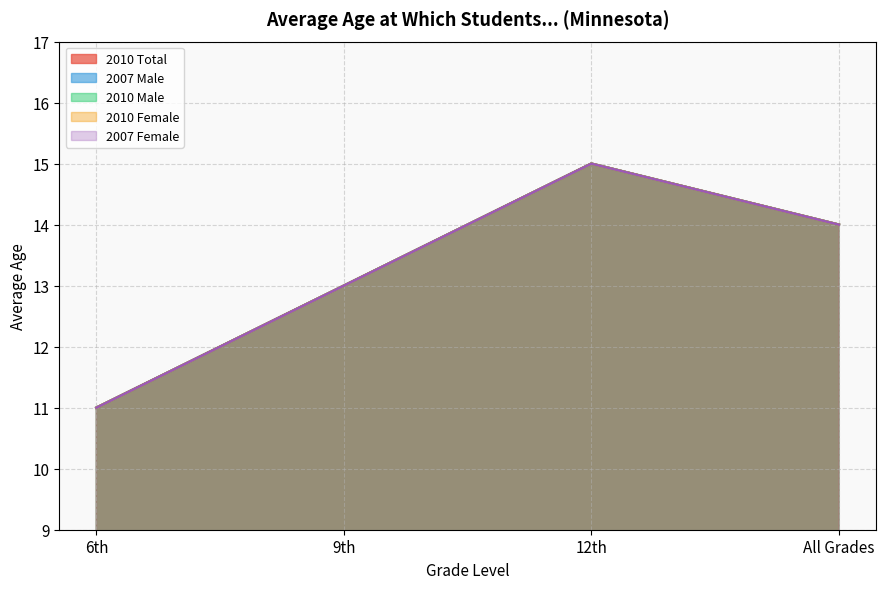

What value does the 2010 Female series have at All Grades?

14